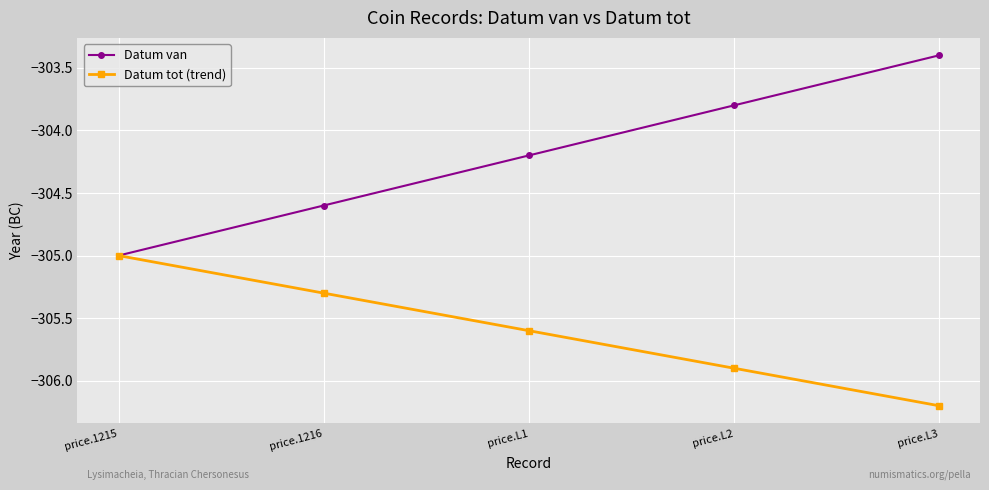

What is the difference between the second highest and minimum values in the Datum tot (trend) series?

0.9